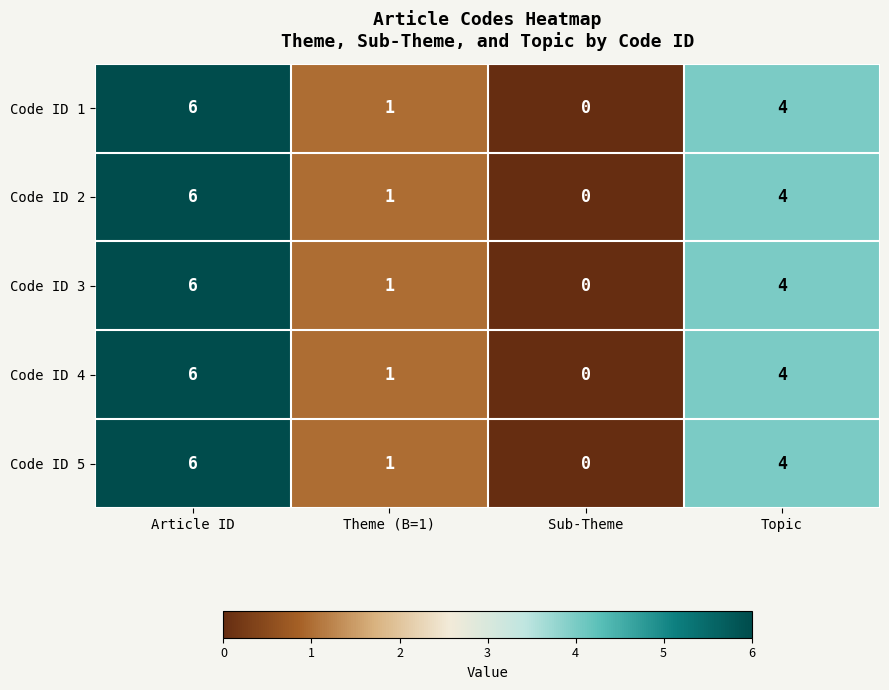

How many values in Code ID 1 are above zero?

3